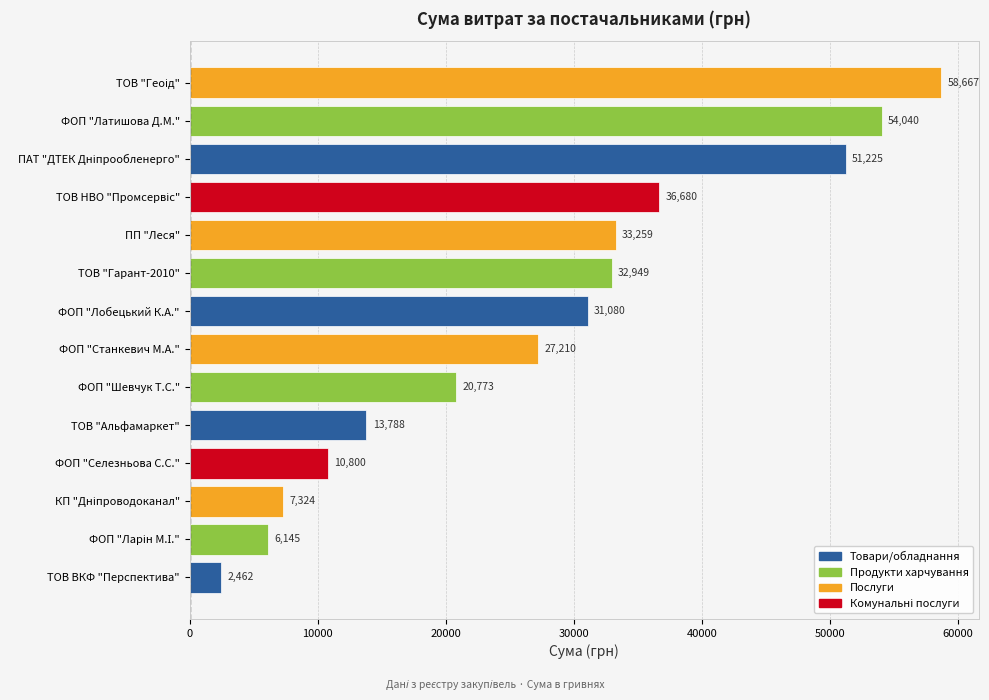

Does the chart contain stacked bars?

No